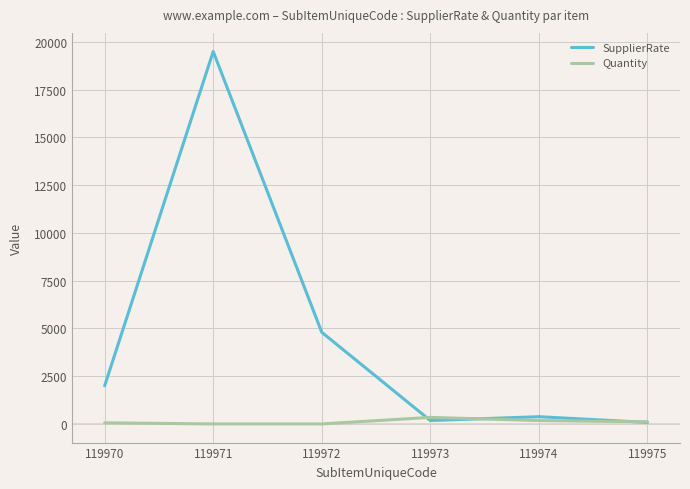

Which series has the largest range (max minus min)?

SupplierRate